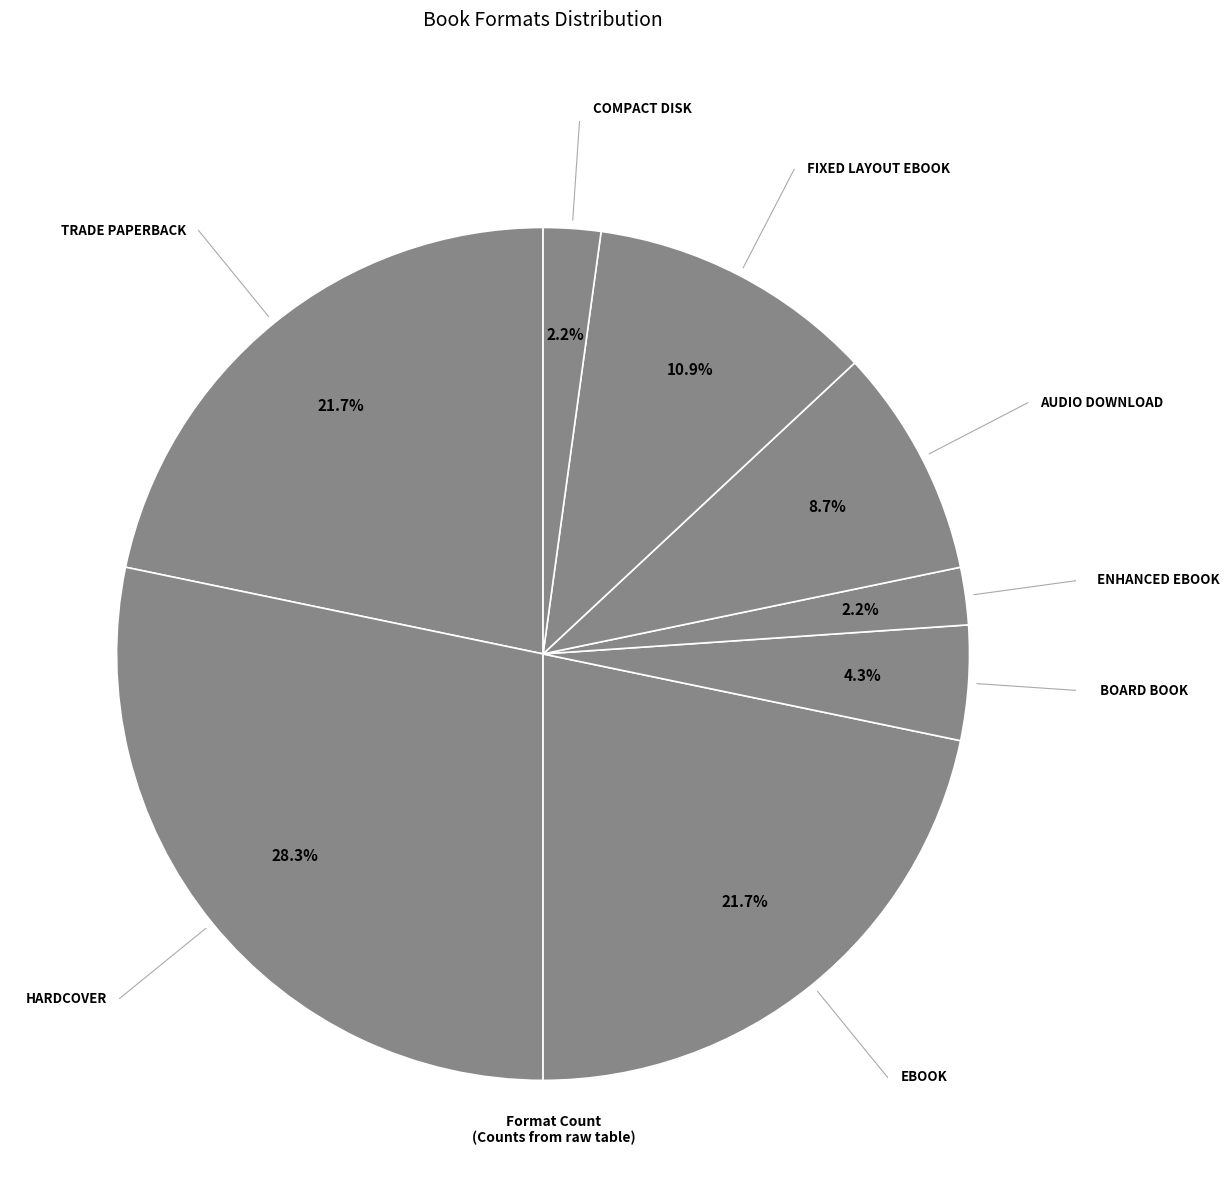

How many segments does this pie chart have?

8